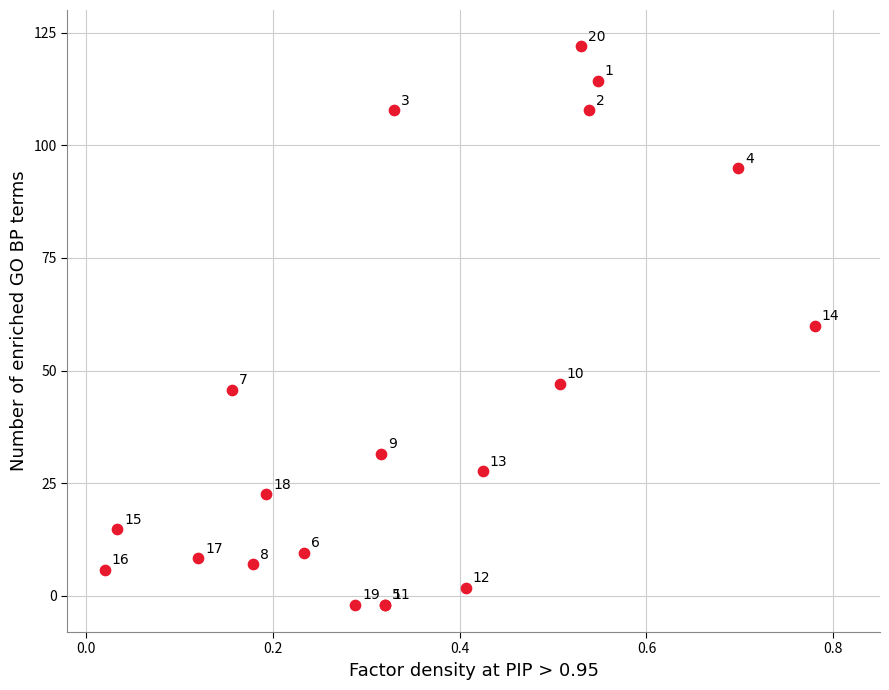

What Y value in the scatter plot is closest to 60?

60.0